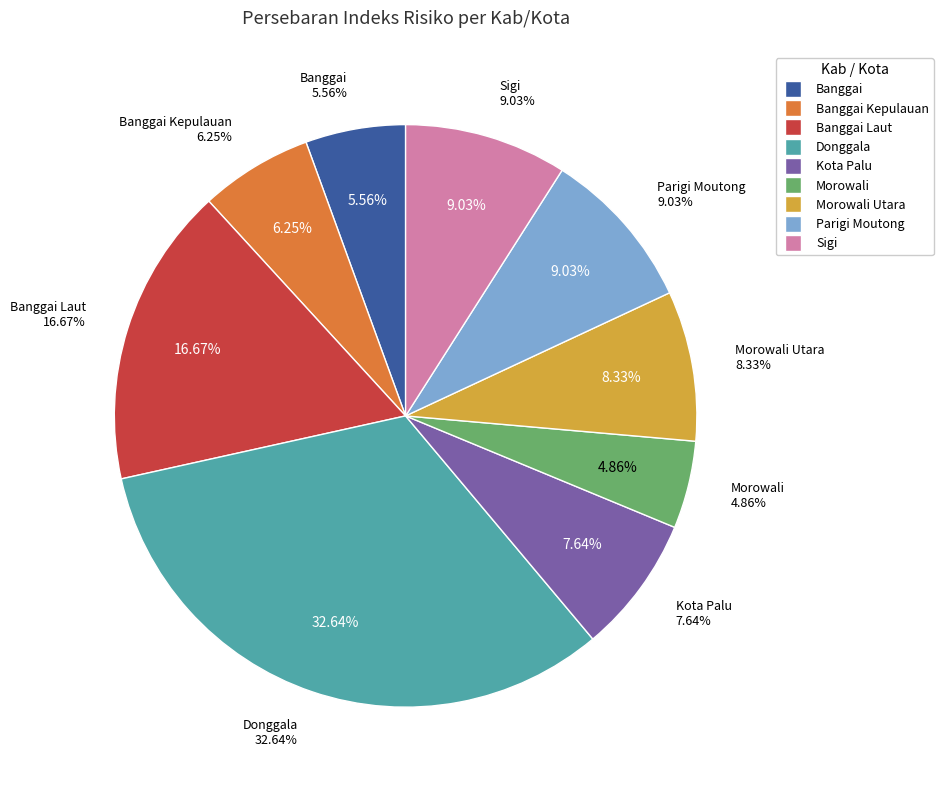

How many segments does this pie chart have?

9